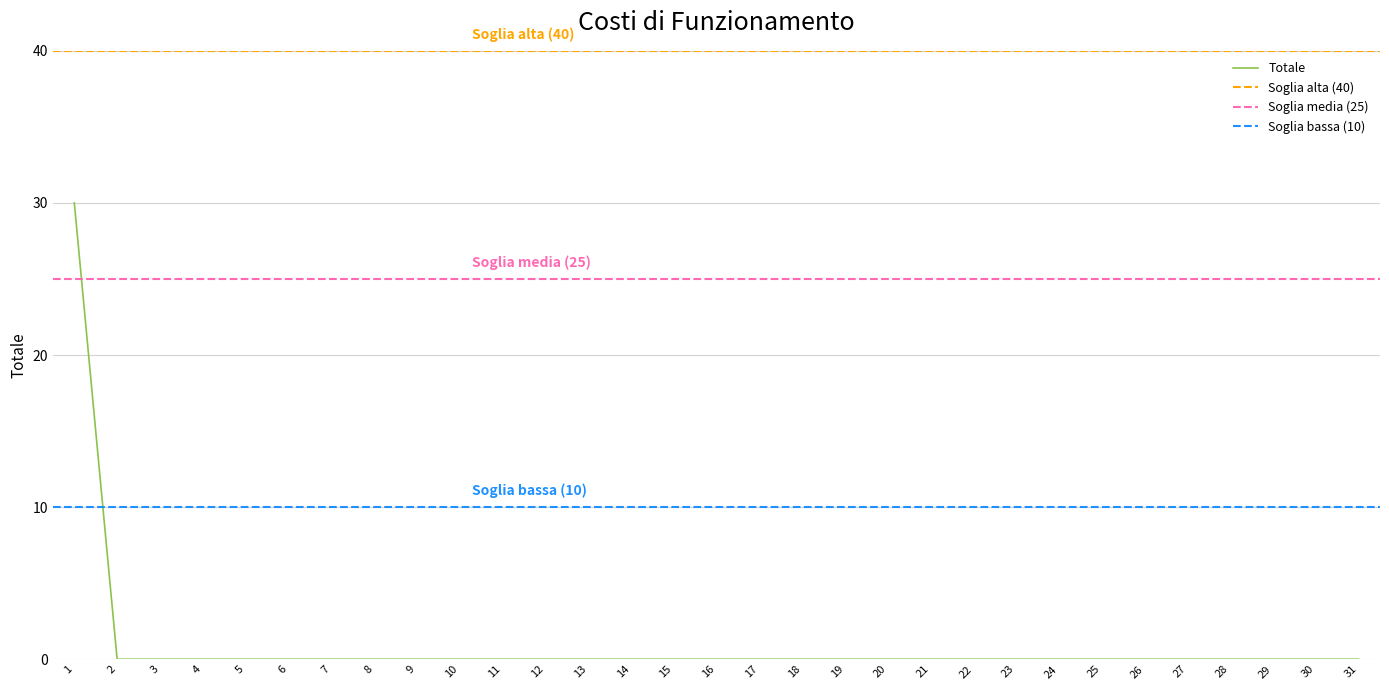

The value at 2 is 20. True or false?

False